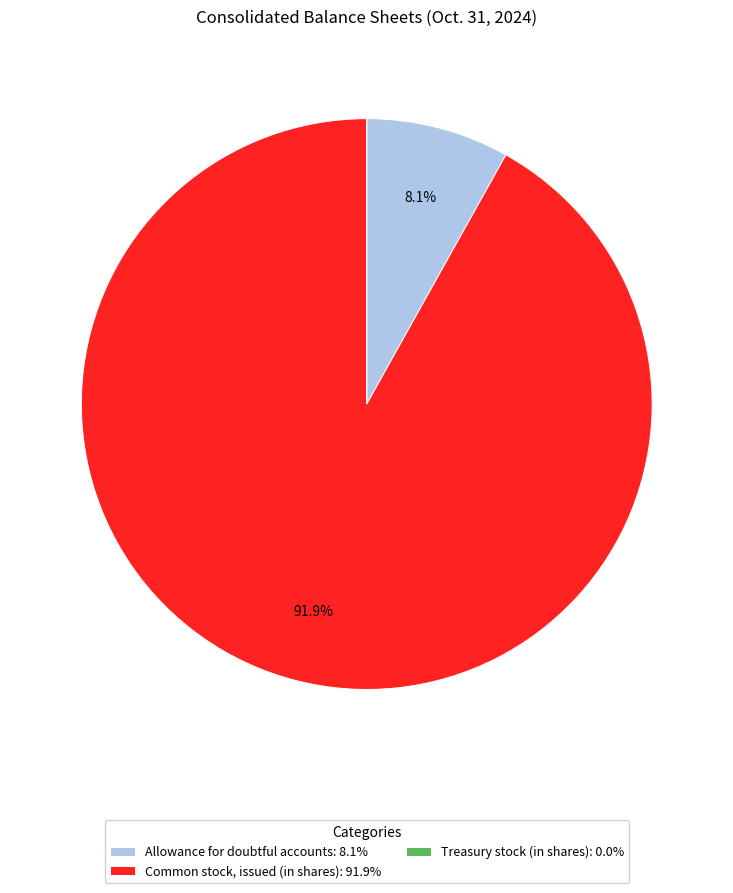

Is there any slice that represents more than half of the pie?

Yes